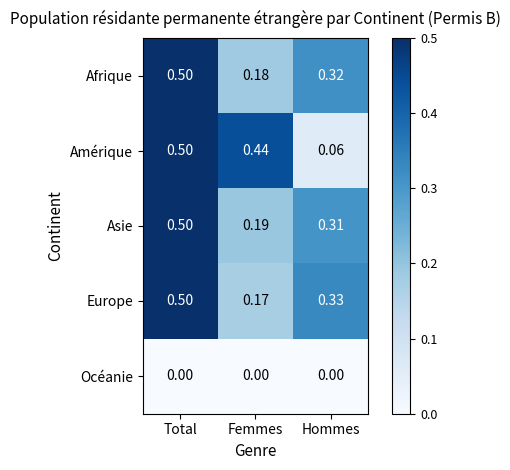

Which series changed the most between Total and Hommes?

Amérique